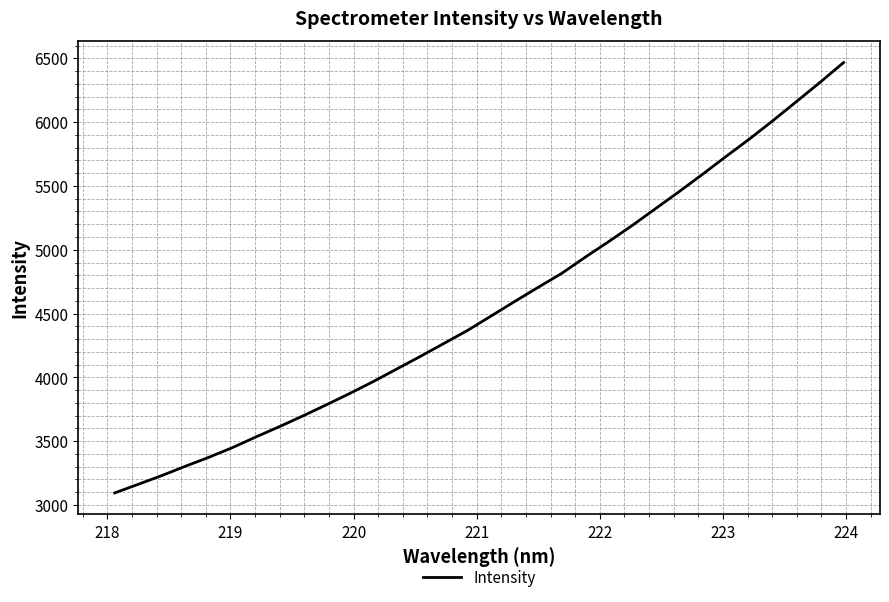

What is the smallest value displayed?

3094.9